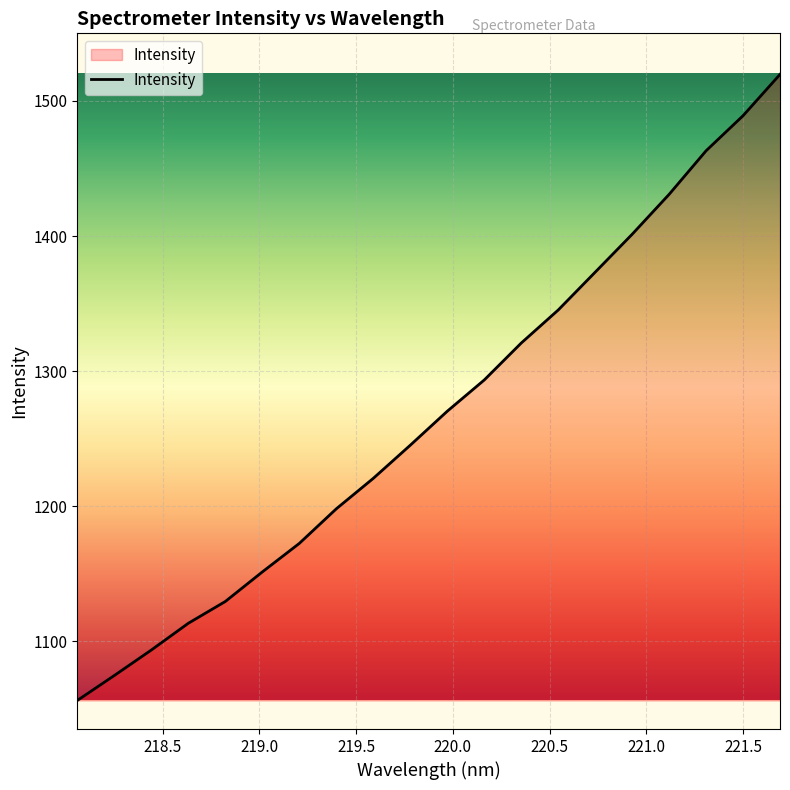

Does the chart display data point markers on the line(s)?

No